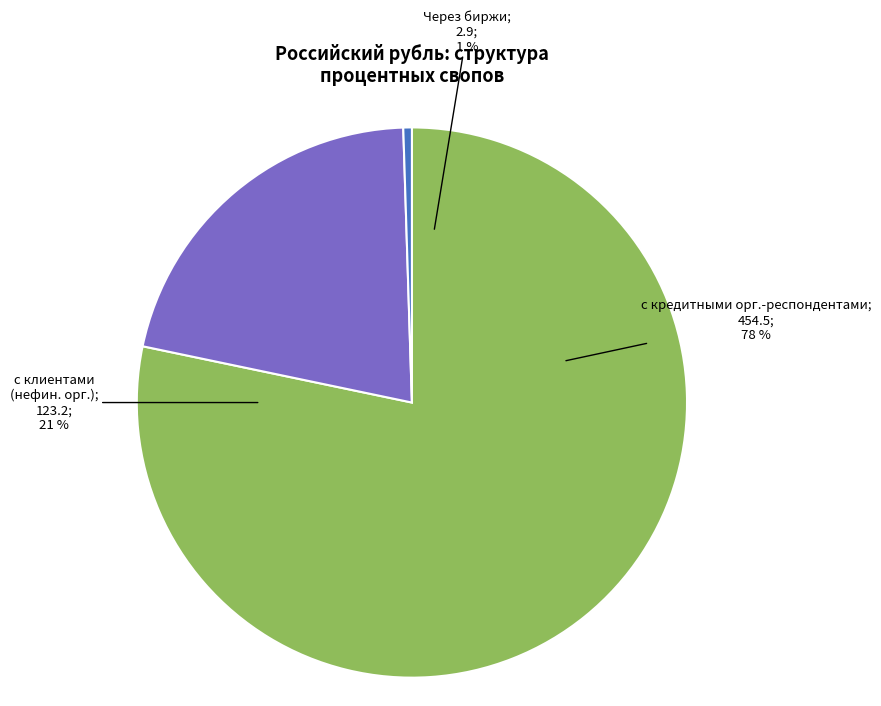

Count the number of slices in the pie.

4